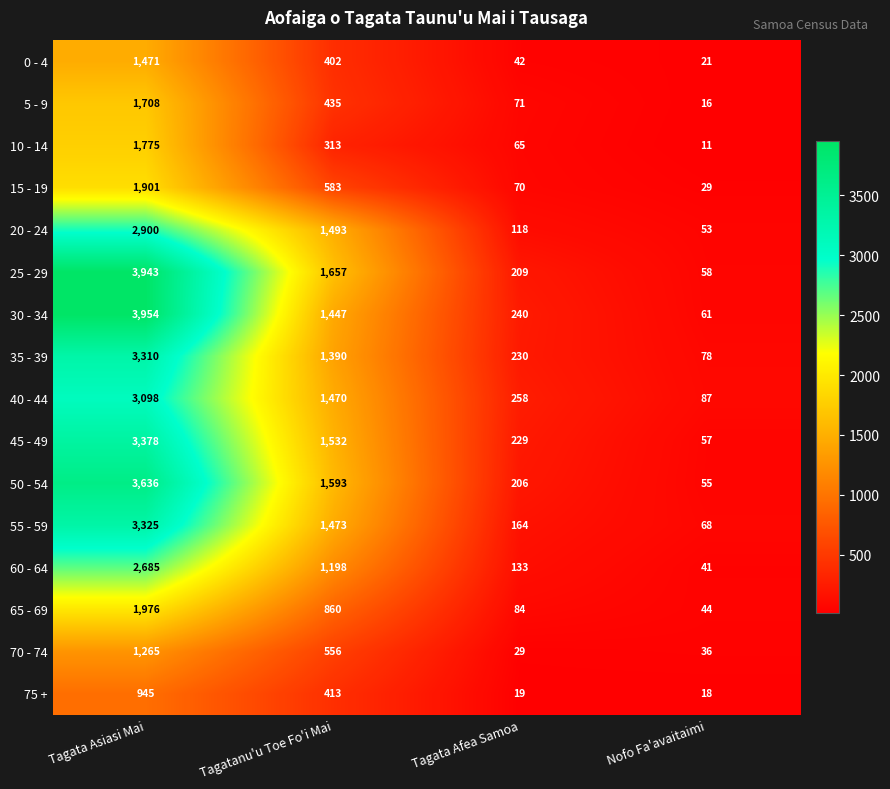

What is the difference between the 75 + values at Tagata Asiasi Mai and Tagata Afea Samoa?

926